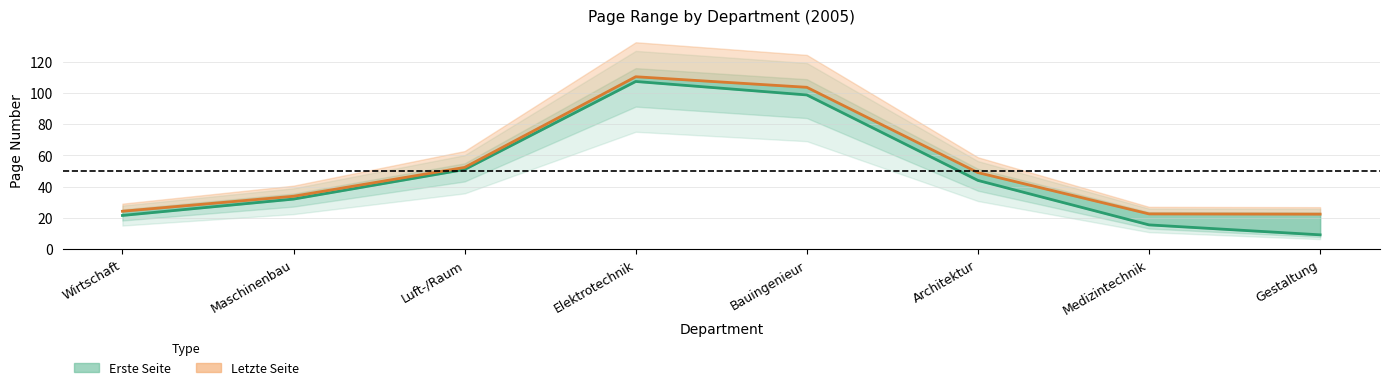

What are all the series names shown in the legend?

Erste Seite, Letzte Seite